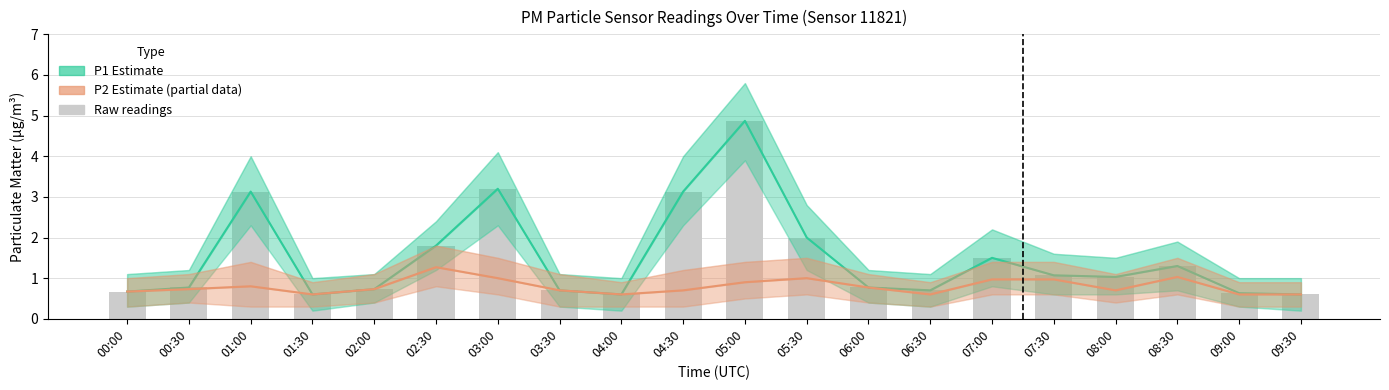

What is the label of the 3rd bar from the left?

01:00